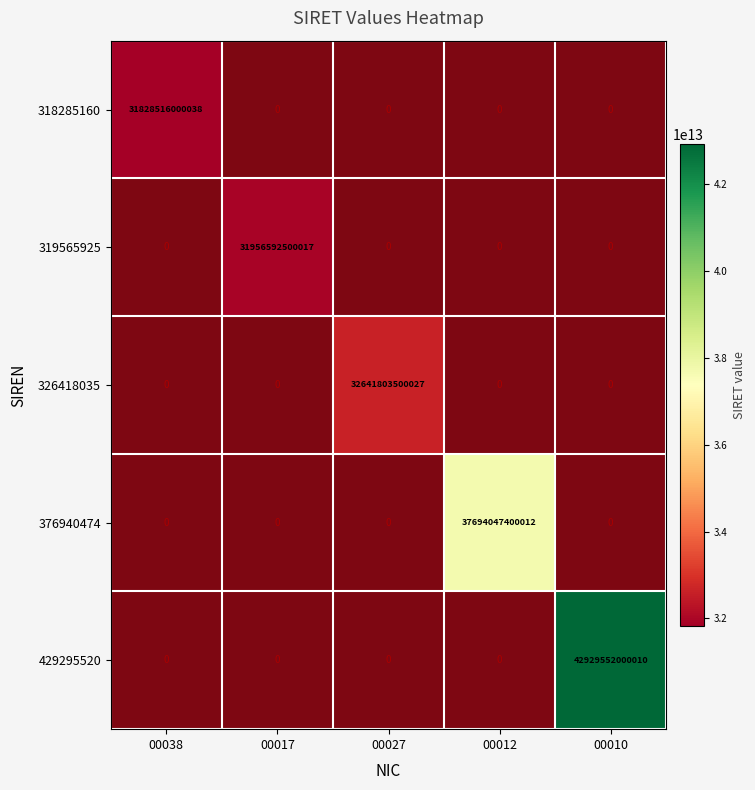

How many series are shown in this chart?

5